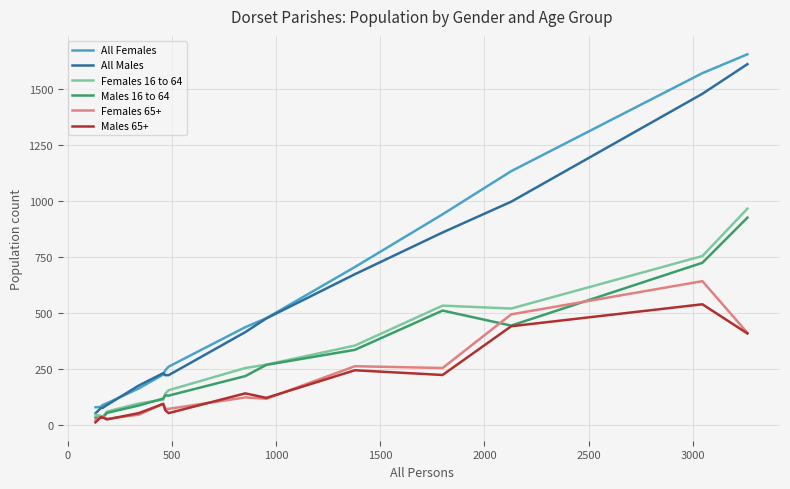

What is the average value of the Females 16 to 64 series?

290